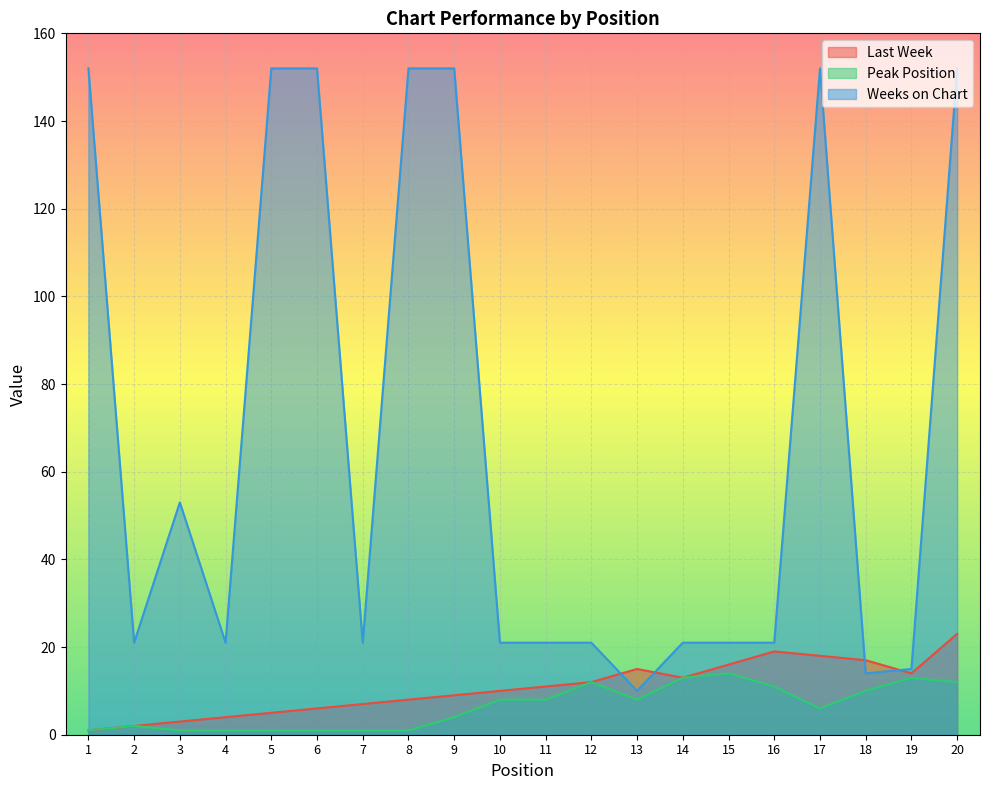

What is the difference between the second highest and minimum values in the Peak Position series?

12